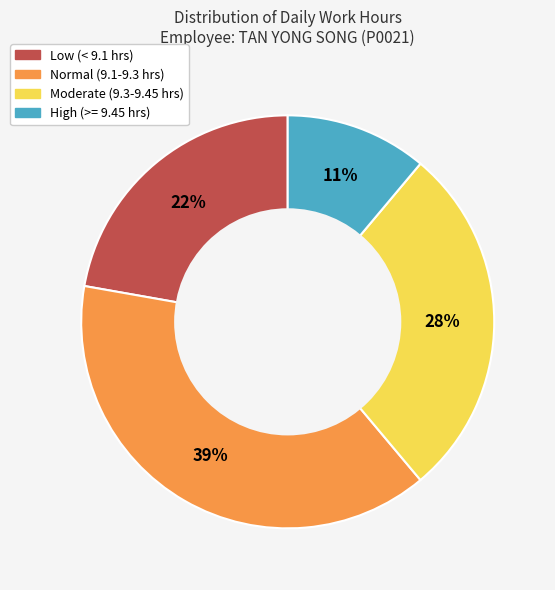

To the nearest percent, what is the average slice percentage?

25%